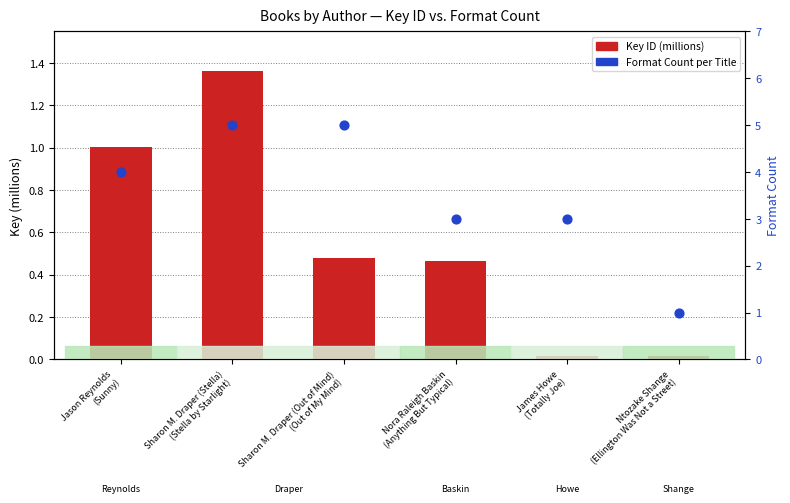

Is the value of Format Count at James Howe
(Totally Joe) greater than the value of Key (millions) at Sharon M. Draper (Stella)
(Stella by Starlight)?

Yes